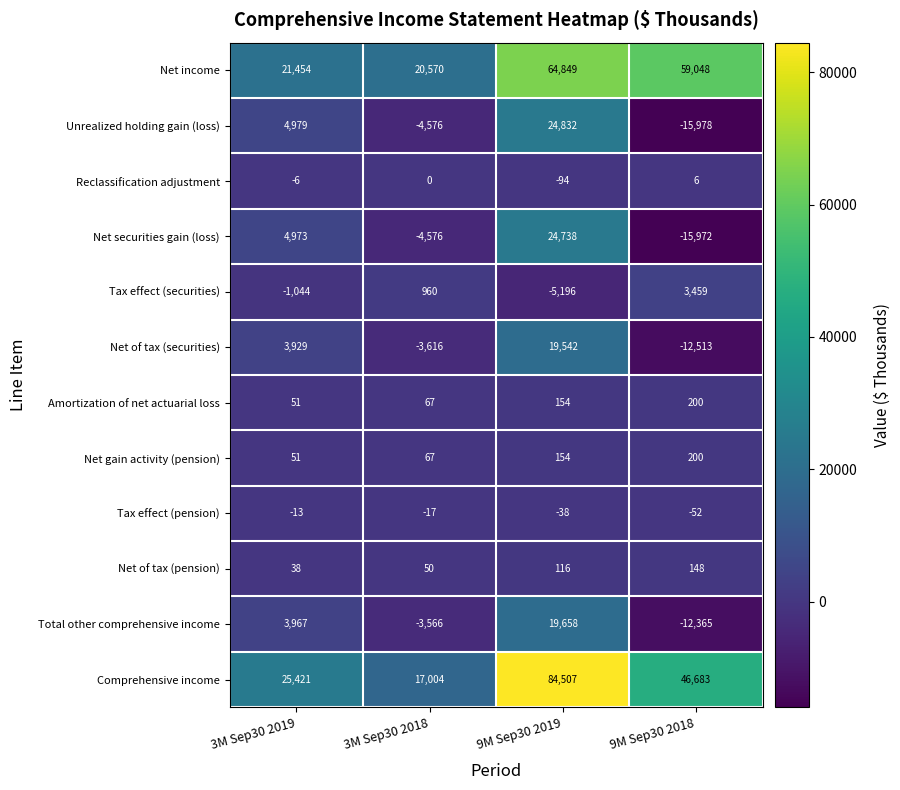

Read the Unrealized holding gain (loss) value at 3M Sep30 2018, to the nearest 100.

-4600